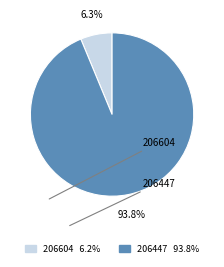

To the nearest percent, what is the difference between the 206604 and 206447 slice percentages?

88%